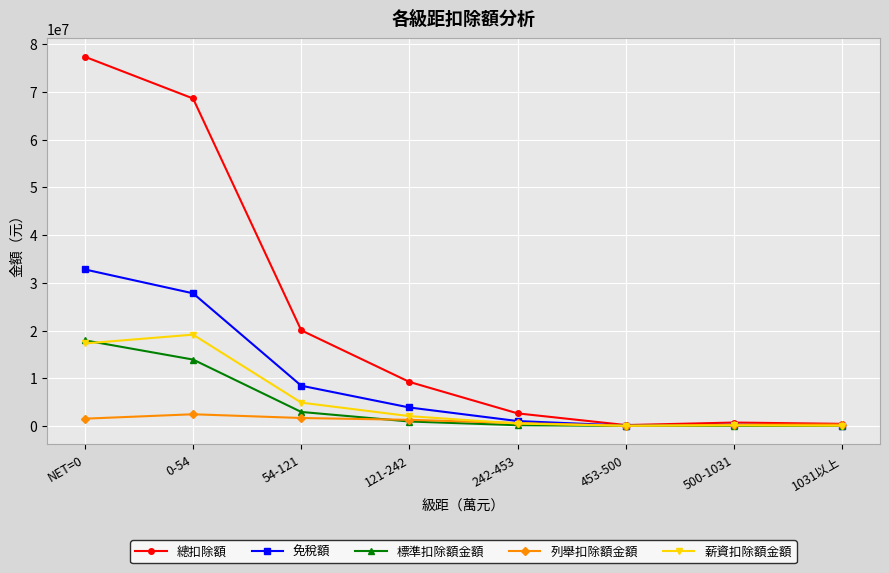

What is the label of the 3rd point from the right?

453-500